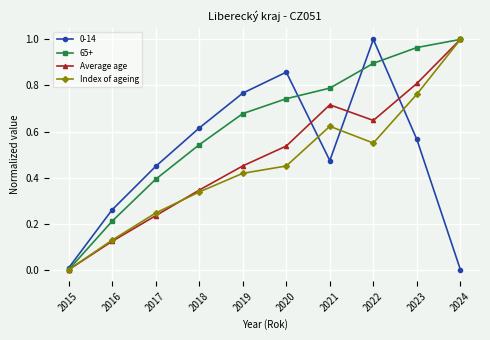

Is it true that 0-14 equals 1.6 at 2022?

False